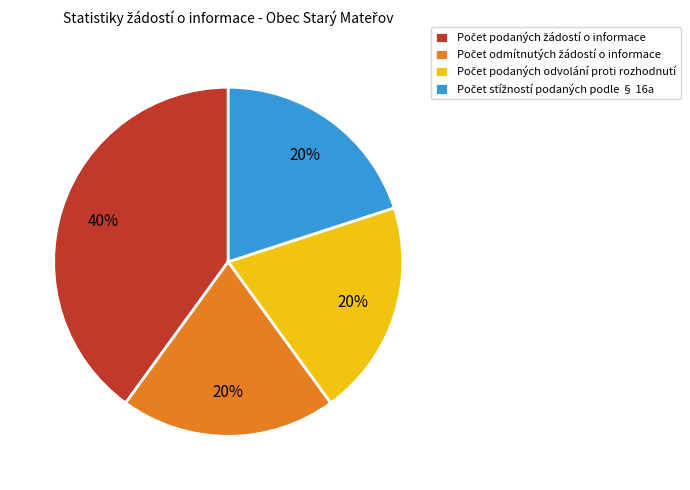

Does any single category account for the majority?

No